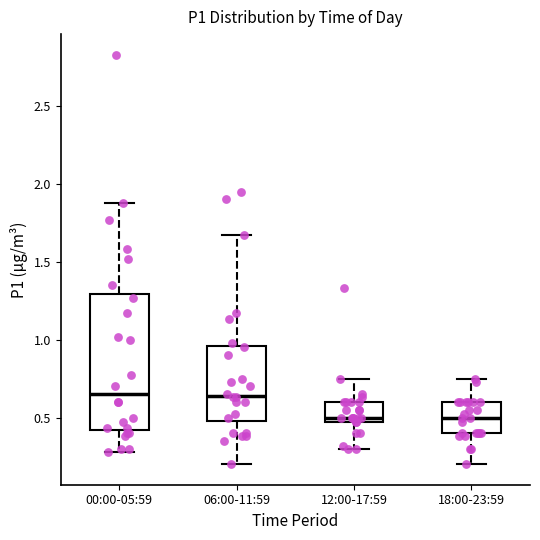

Reading left to right, read every box against the y-axis: the position of its median line, the range the box covers, and the ends of its whiskers. The values are not printed on the chart, so give them approximately, as read against the axis.

00:00-05:59: median 0.65, box 0.40 to 1.30, whiskers 0.30 to 1.90
06:00-11:59: median 0.65, box 0.50 to 0.95, whiskers 0.20 to 1.65
12:00-17:59: median 0.50, box 0.45 to 0.60, whiskers 0.30 to 0.75
18:00-23:59: median 0.50, box 0.40 to 0.60, whiskers 0.20 to 0.75